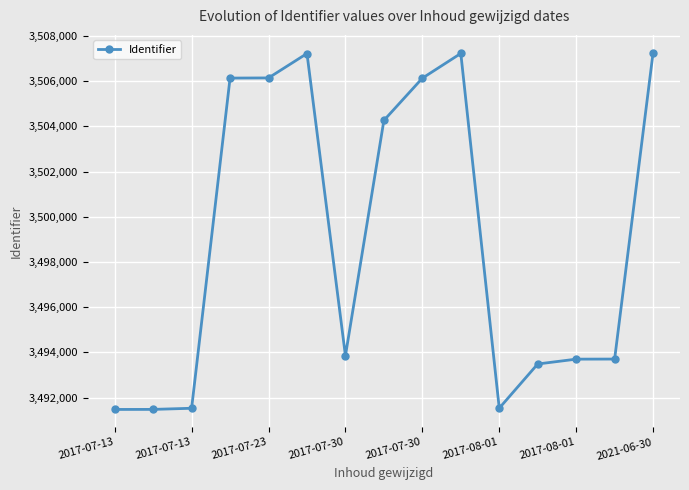

True or false: the data has more than 0 interior local peaks.

True